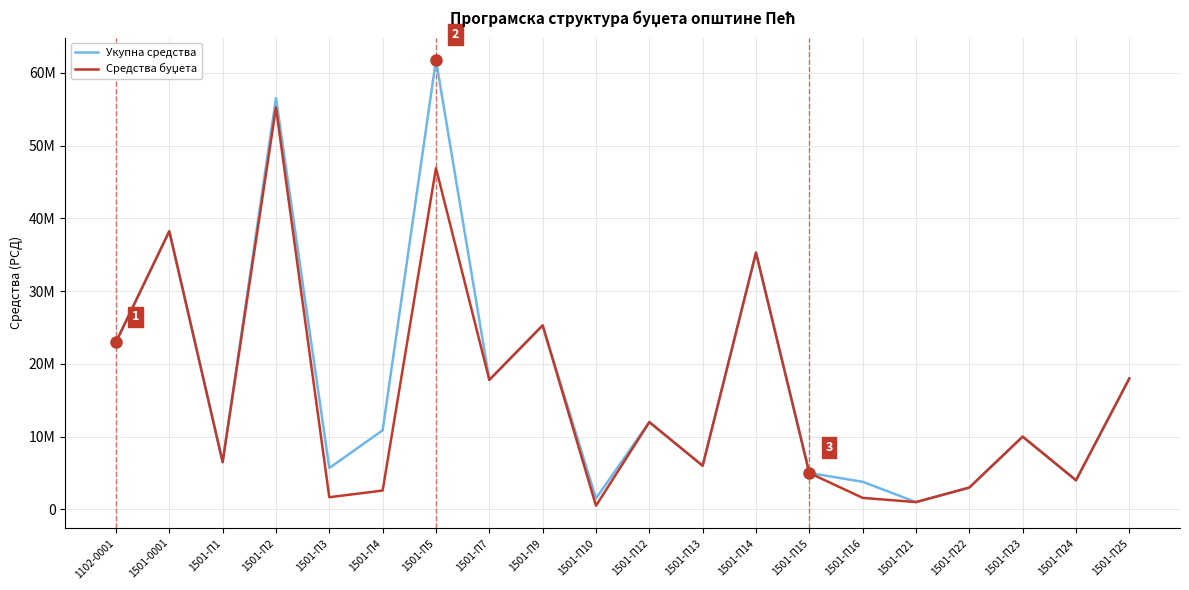

Is it true that Средства буџета equals 1000000 at 1501-П21?

True